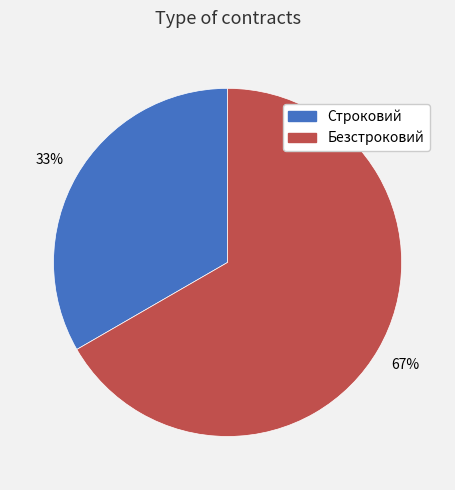

Which slice is the largest?

Безстроковий